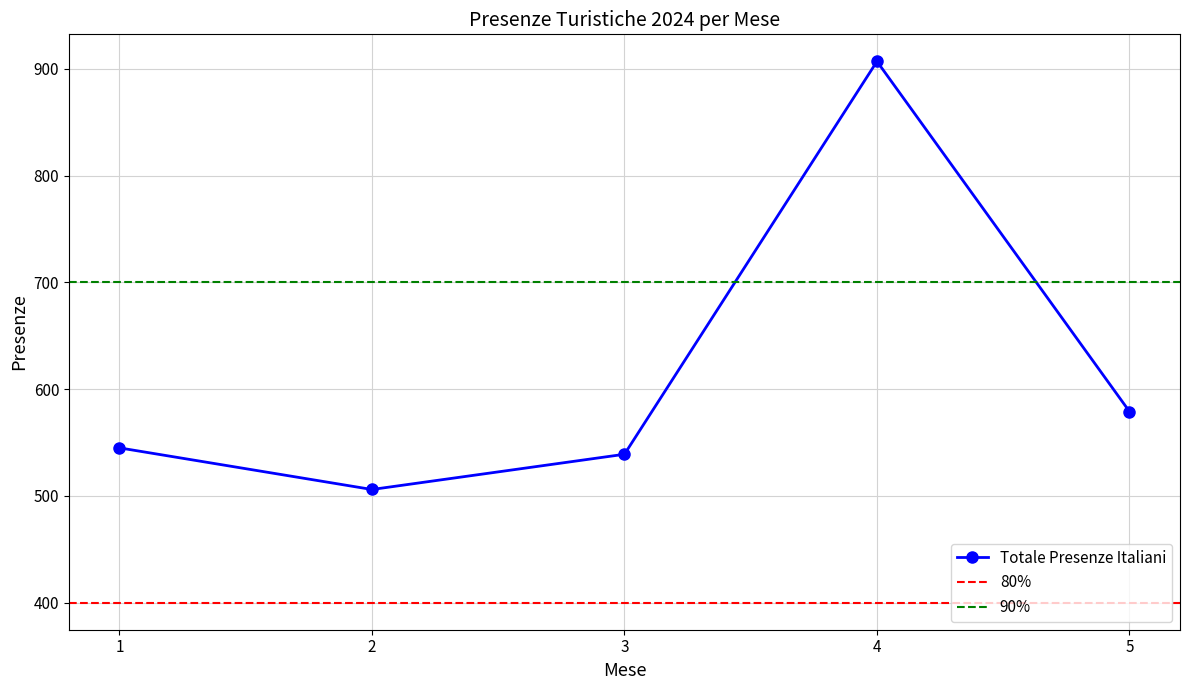

In Totale Presenze (Italiani), how many points are lower than both neighbors (excluding endpoints)?

1